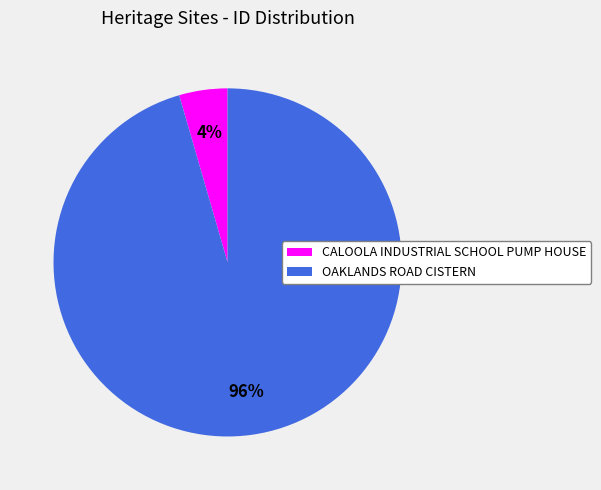

Which has a higher value, CALOOLA INDUSTRIAL SCHOOL PUMP HOUSE or OAKLANDS ROAD CISTERN?

OAKLANDS ROAD CISTERN